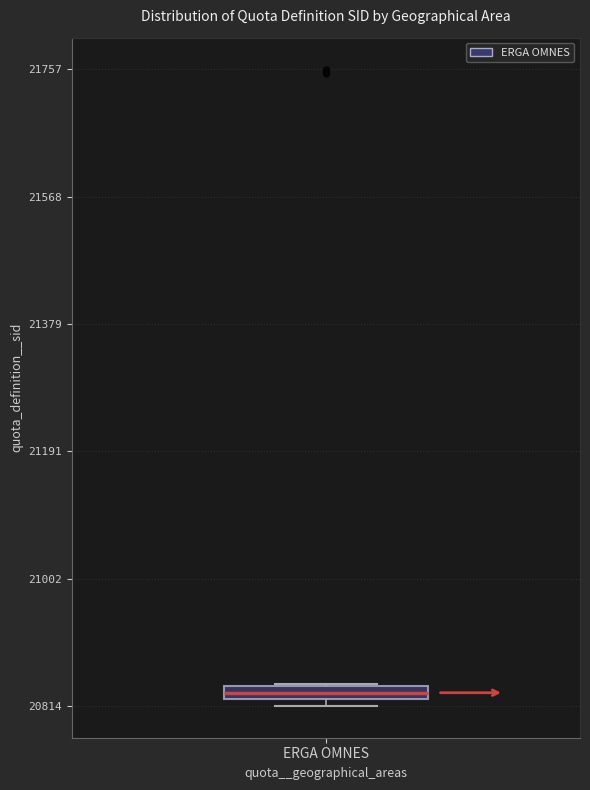

Where is the lower edge of the box for ERGA OMNES on the y-axis? The values are not printed on the chart, so give them approximately, as read against the axis.

20820